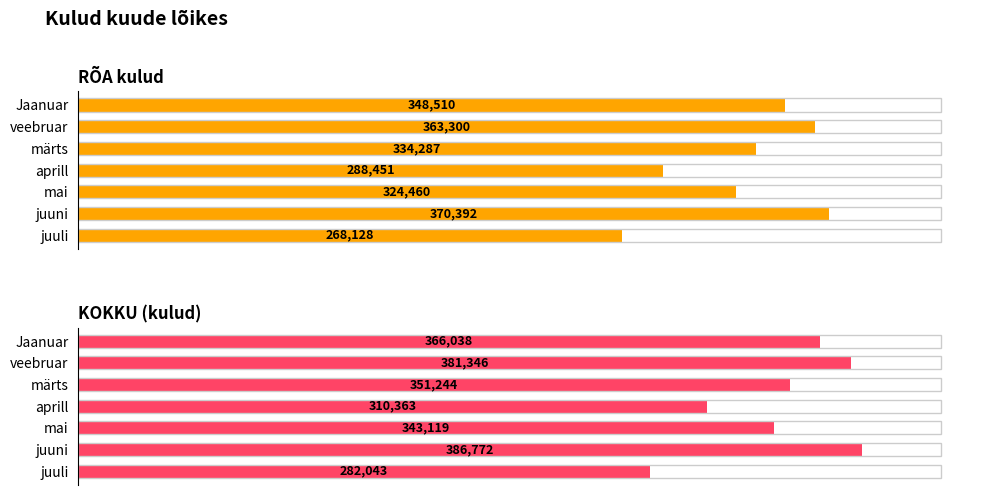

List the series in order of their peak value, highest first.

KOKKU (kulud), RÕA kulud